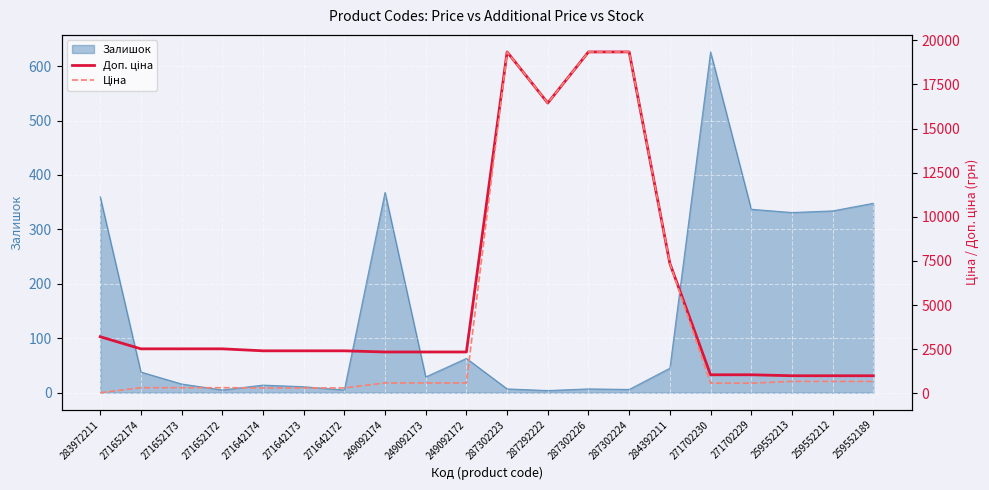

Is it true that Доп. ціна equals 1096.7 at 249092173?

False